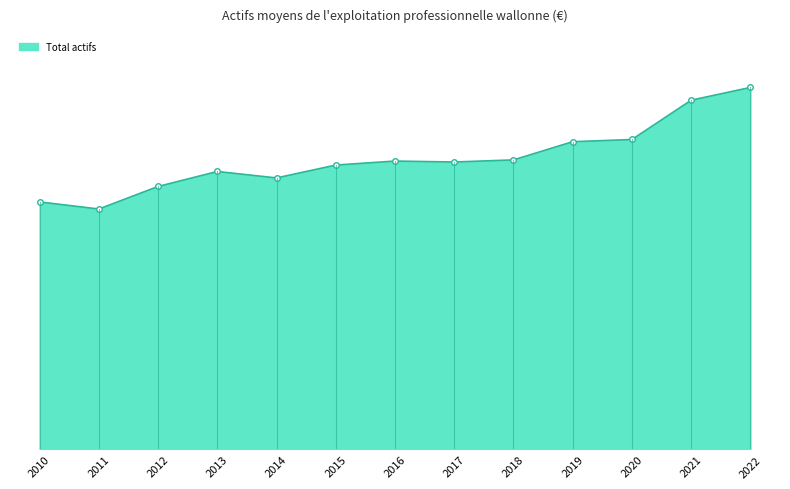

Does the chart have visible grid lines?

No